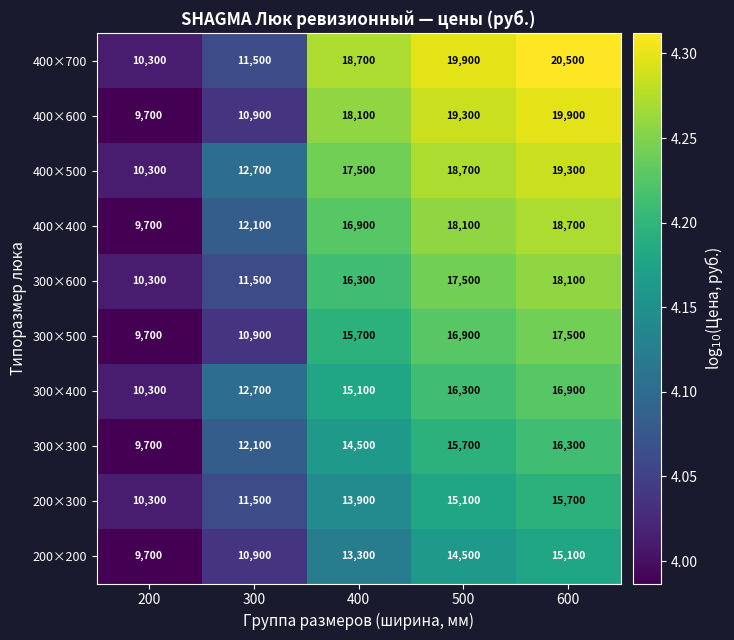

What is the difference between the 400×400 values at 200 and 600?

9000